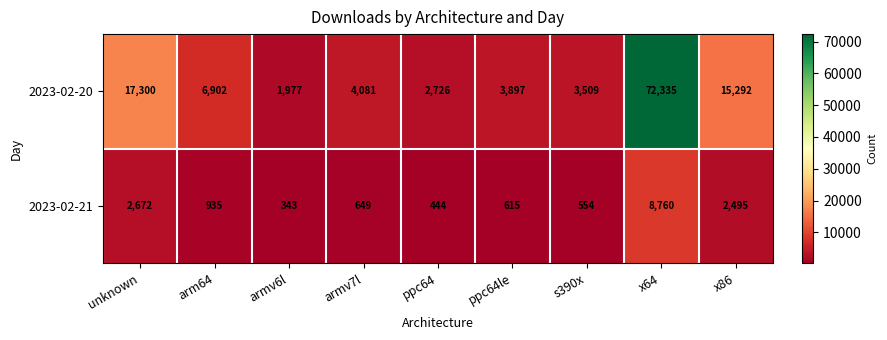

Reading right to left, what are all the values shown in this chart?

2023-02-20: 15292	72335	3509	3897	2726	4081	1977	6902	17300
2023-02-21: 2495	8760	554	615	444	649	343	935	2672